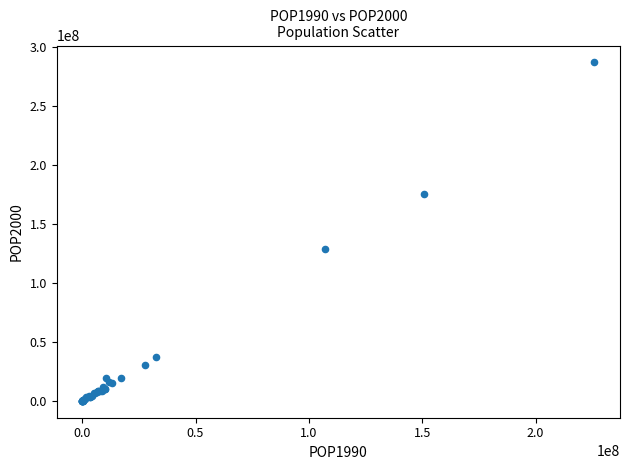

What Y value in the scatter plot is closest to 143562106?

129193327